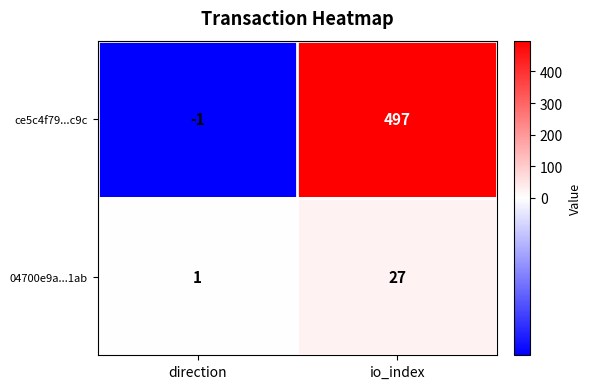

True or false: ce5c4f79...c9c has a value of -1 at direction.

True